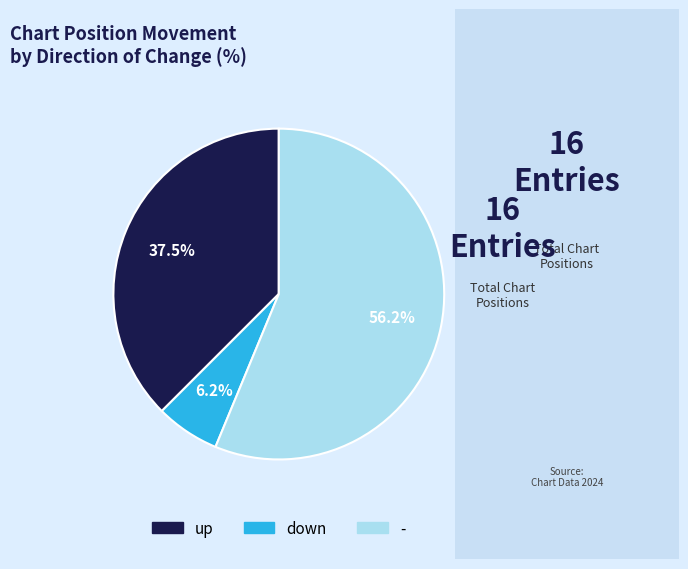

How much of the chart is everything except up?

62.5%